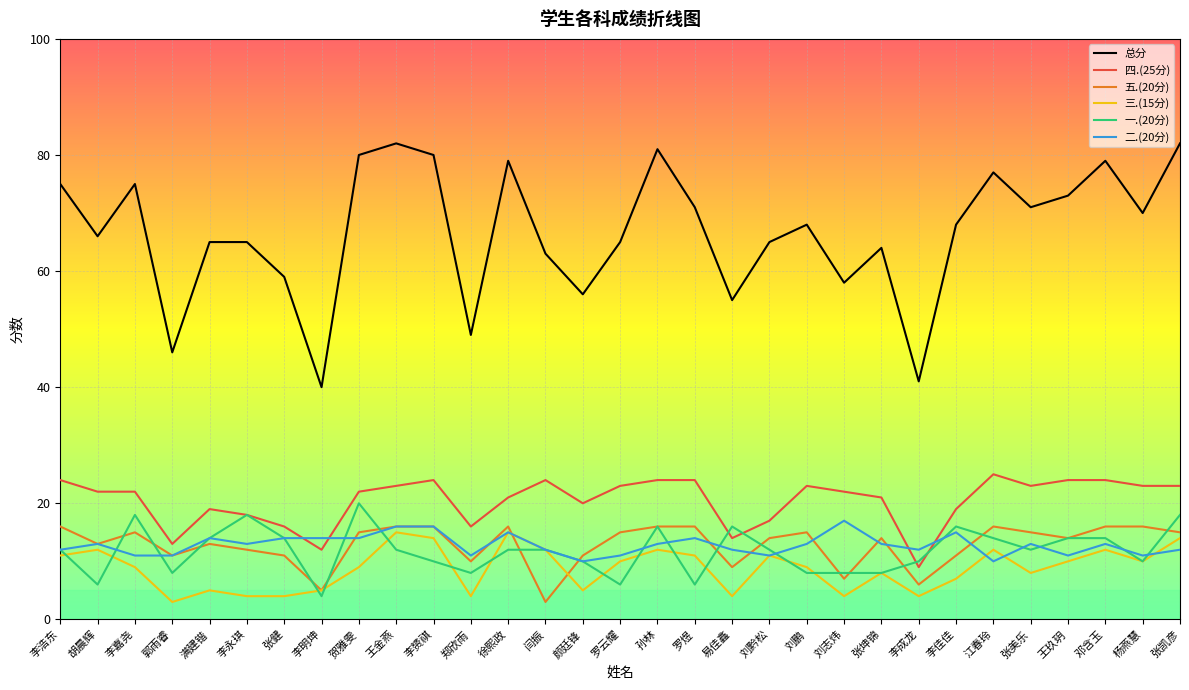

What is the difference between the highest and lowest values at 李佳佳?

61